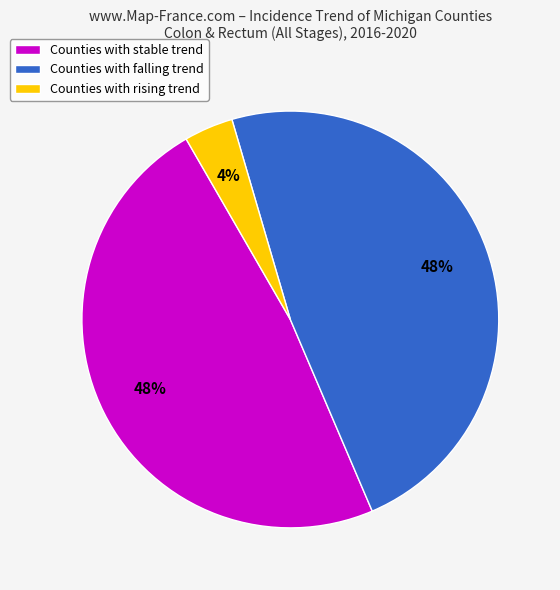

Is there any slice that represents more than half of the pie?

No